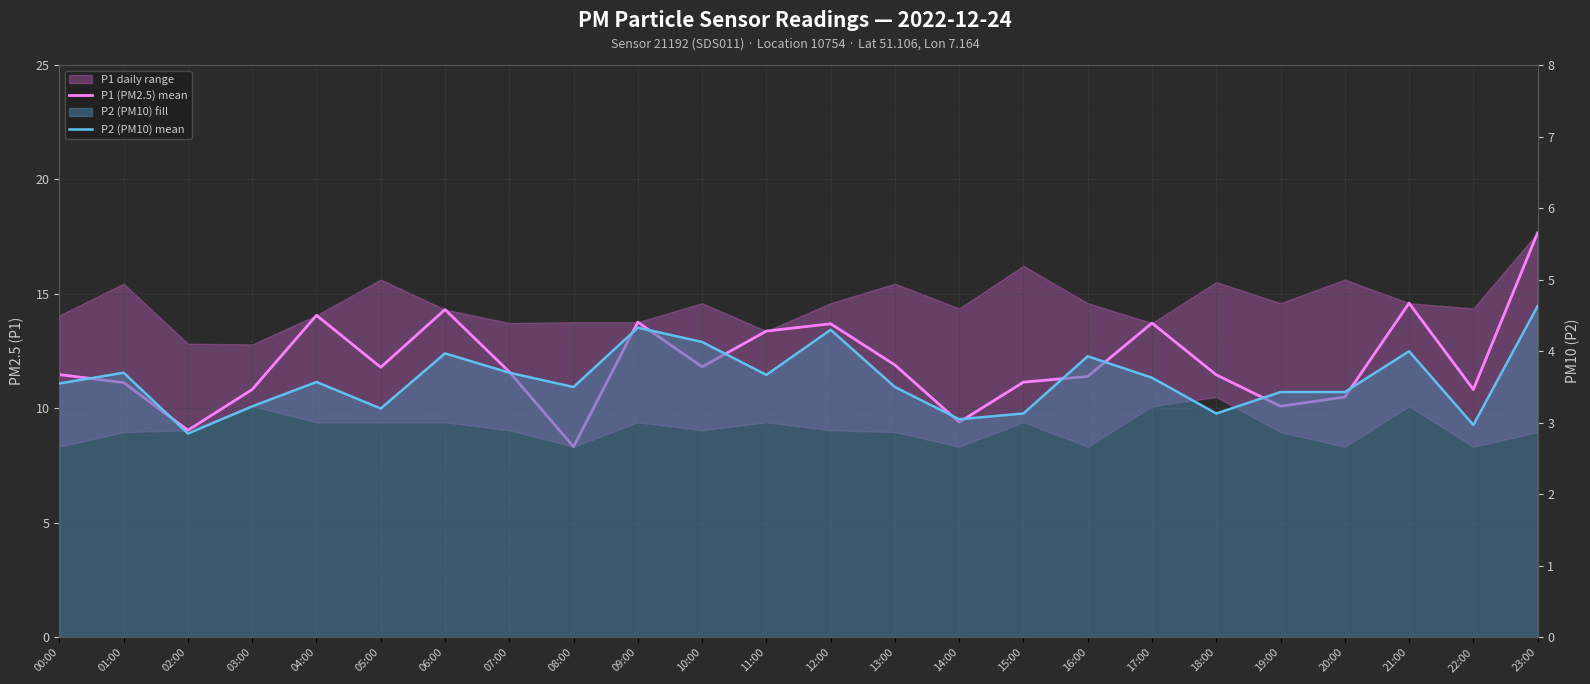

Read the P2 (PM10) mean value at 01:00.

3.7